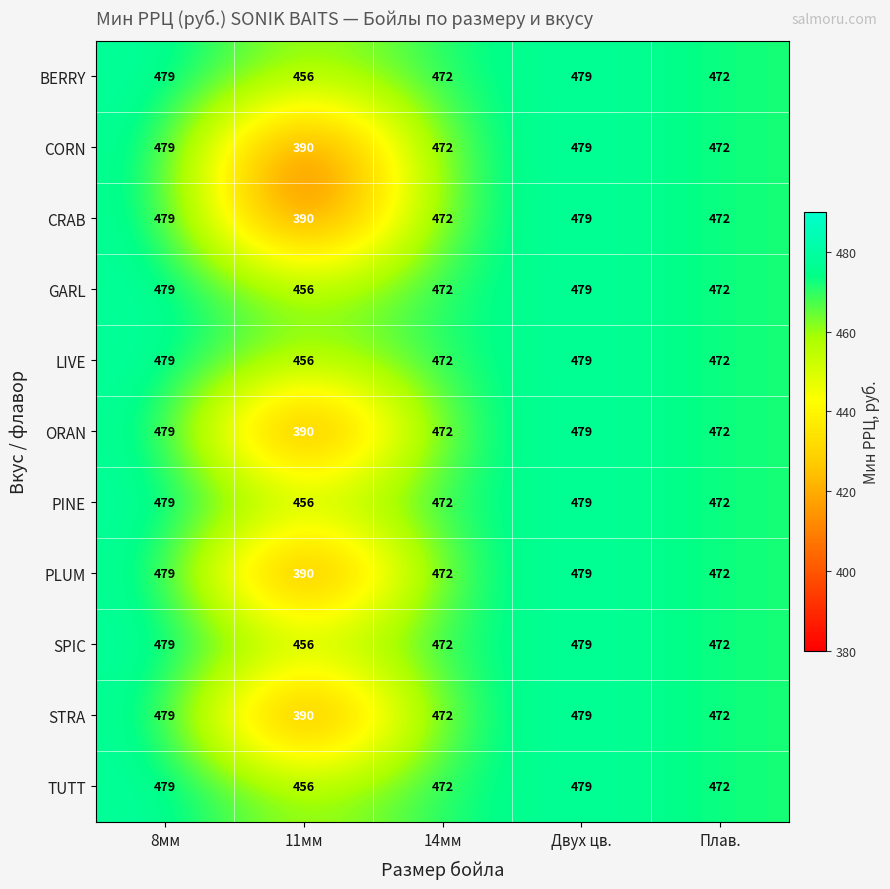

Is the value of PINE at Двух цв. greater than the value of ORAN at 14мм?

Yes